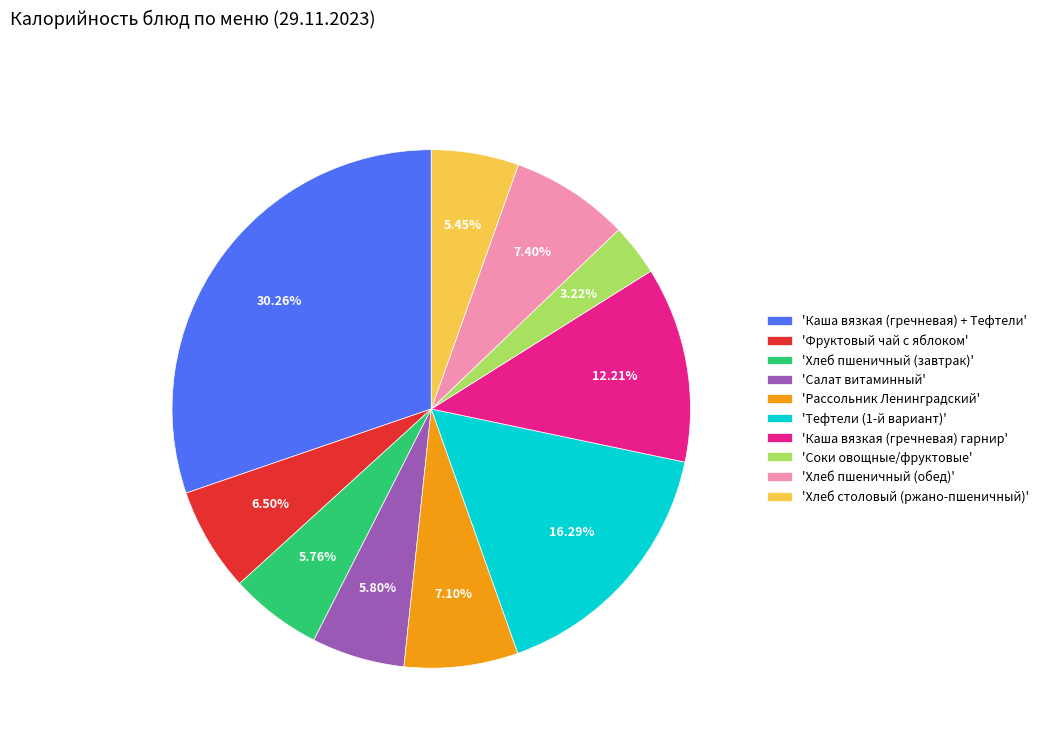

How many segments does this pie chart have?

10